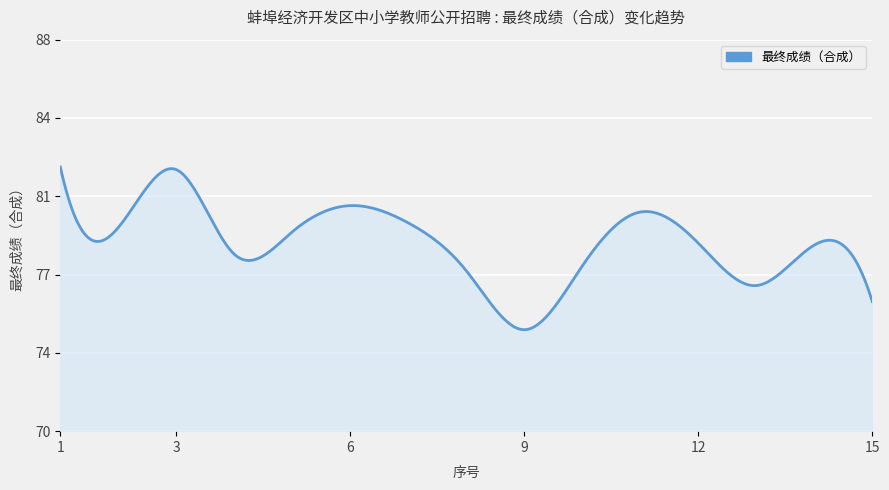

What is the sum of all values?

1180.3